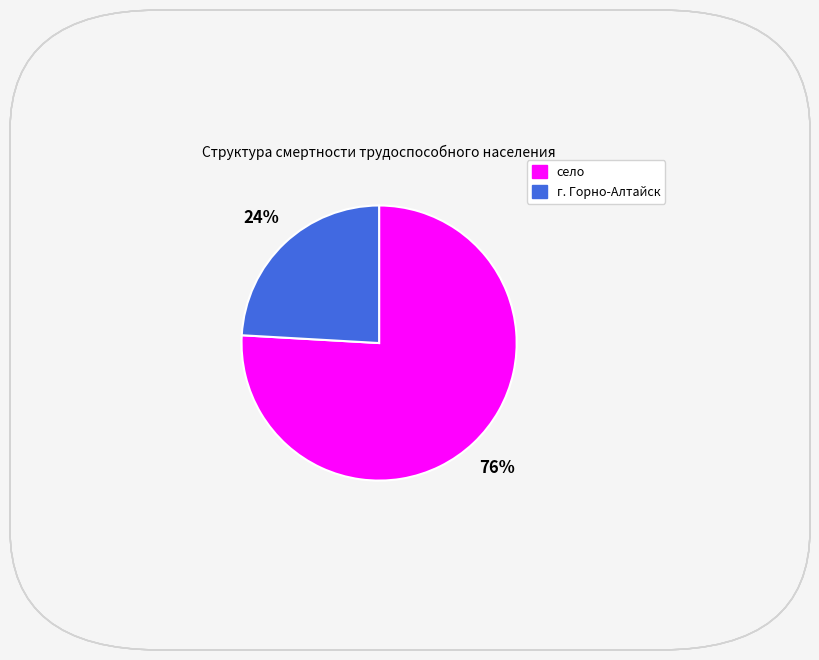

Which slice is the smallest?

г. Горно-Алтайск